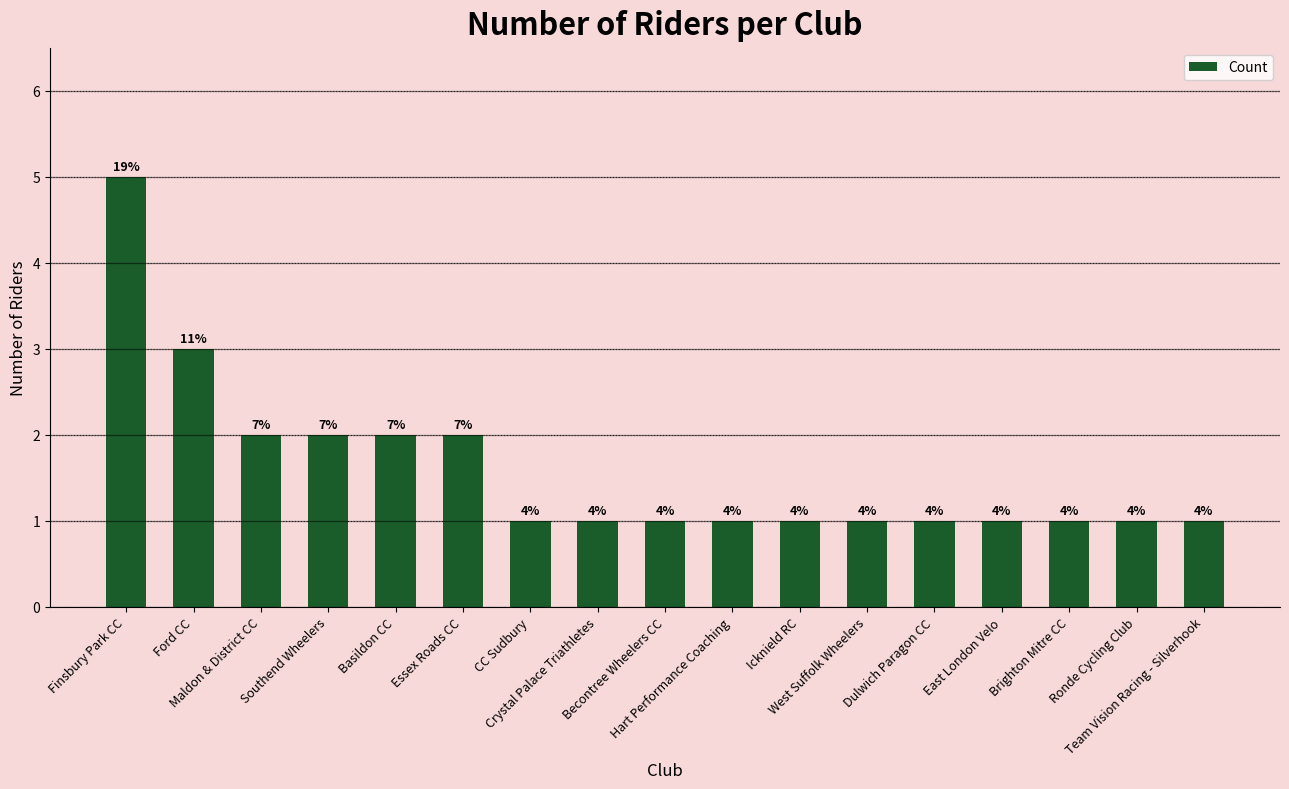

What is the difference between the values at Maldon & District CC and Hart Performance Coaching?

1